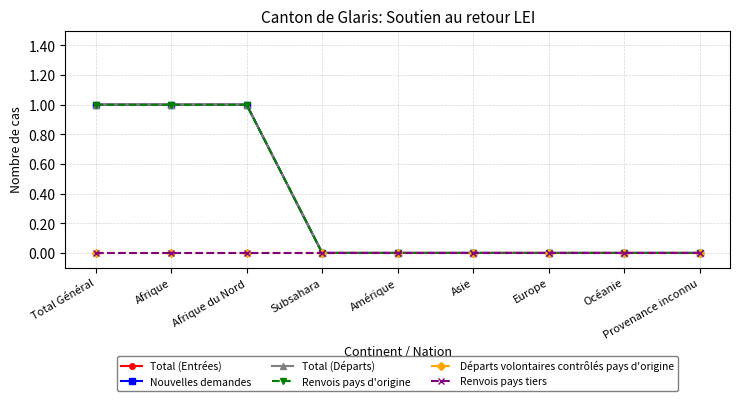

Where is Total (Départs) nearest to the value 0?

Subsahara